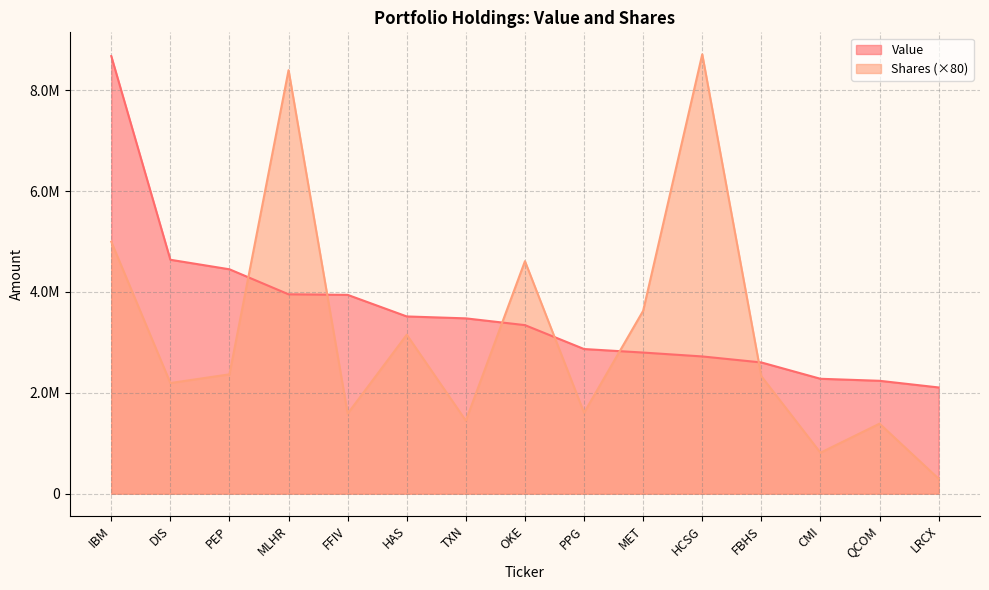

At which category does the chart reach its minimum across all series?

LRCX